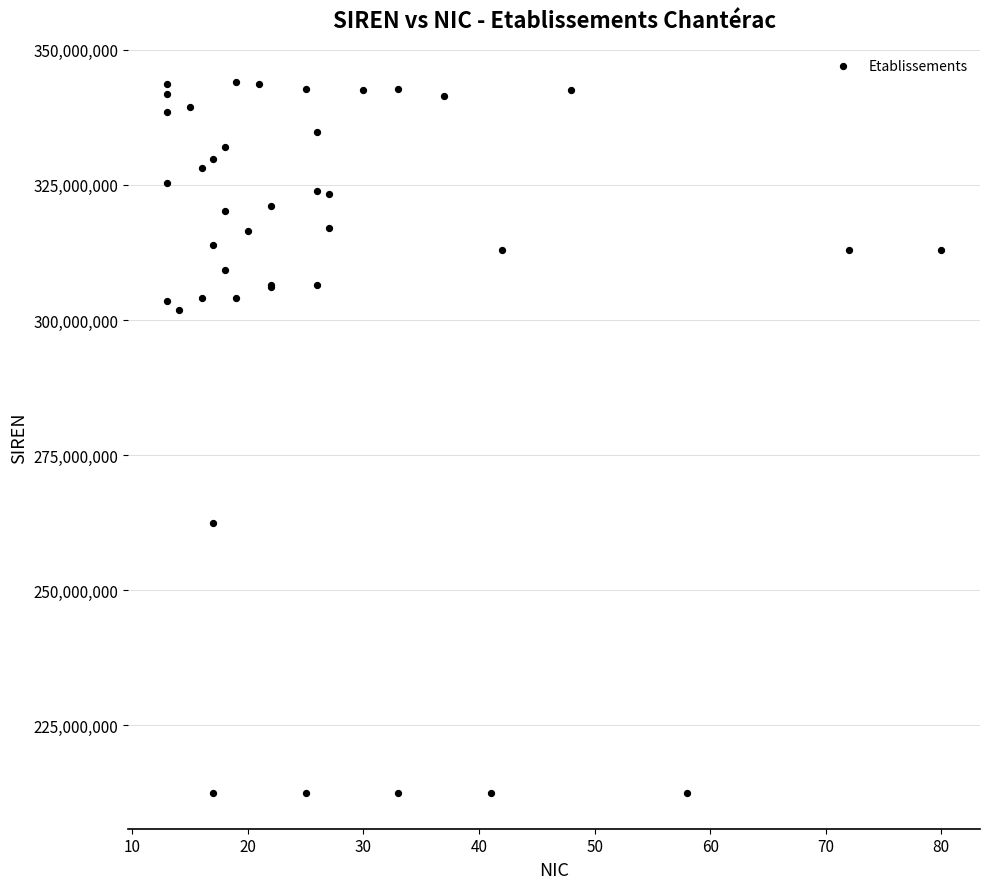

What Y value in the scatter plot is closest to 278228654?

262400997